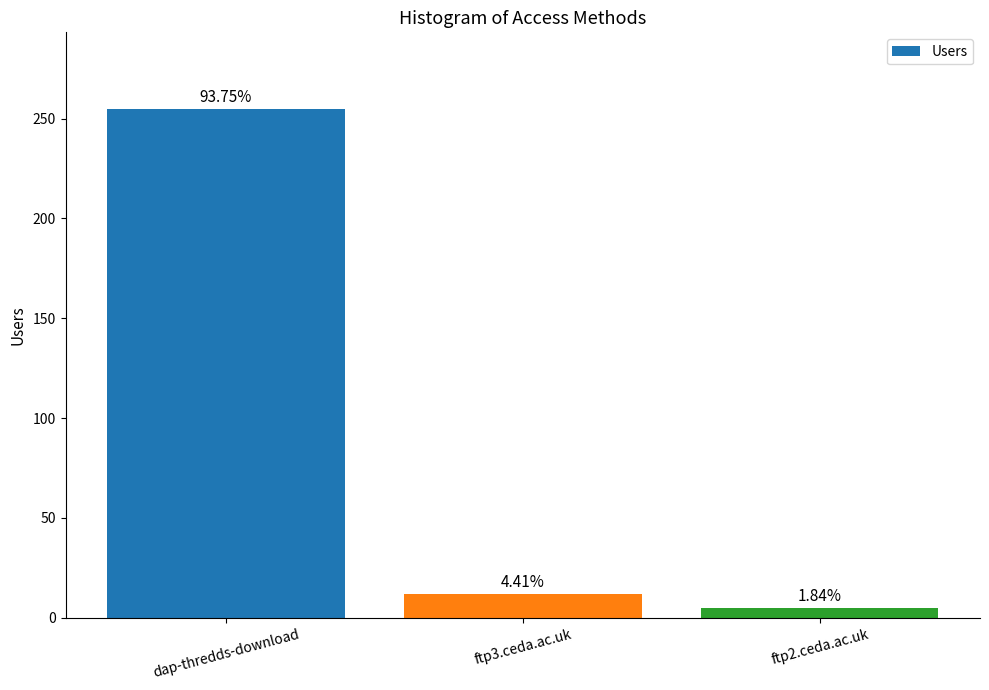

What is the sum of all values?

272